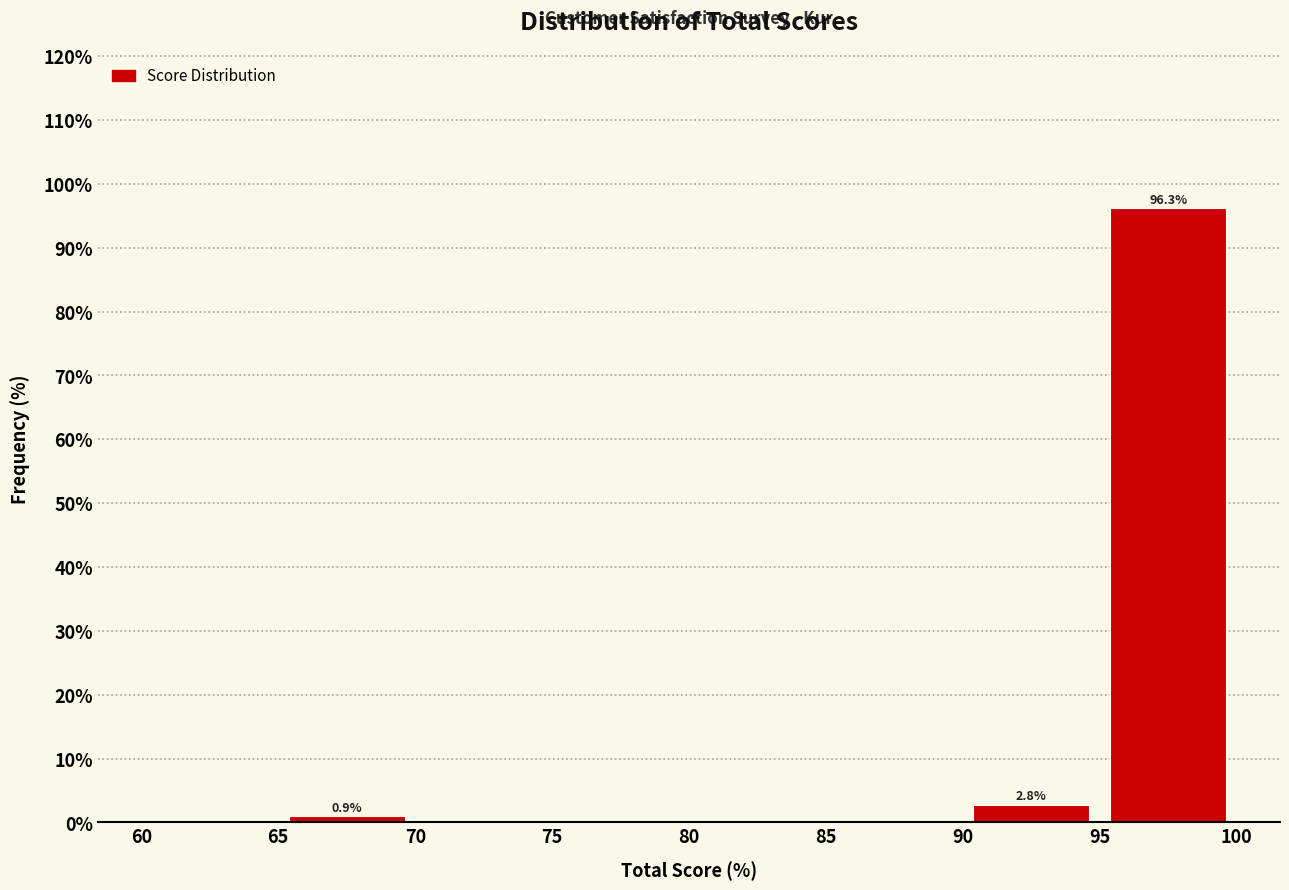

Over which range of the x-axis is the bar tallest?

95 to 100